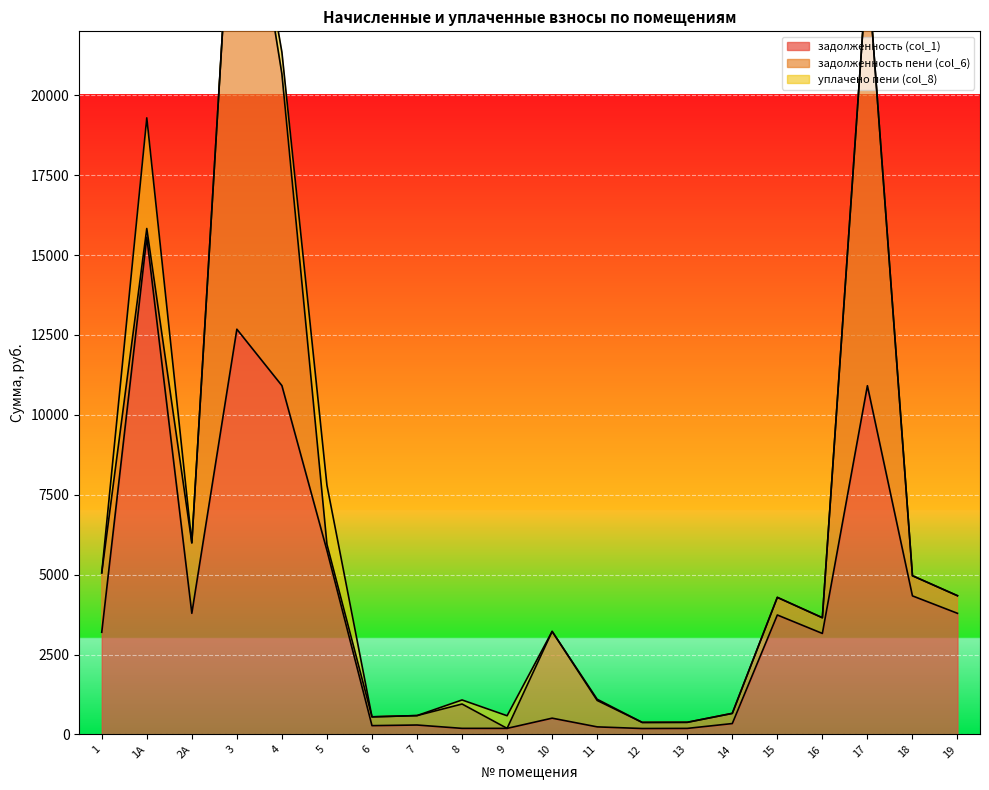

What is the sum of all уплачено пени (col_8) values?

6555.9